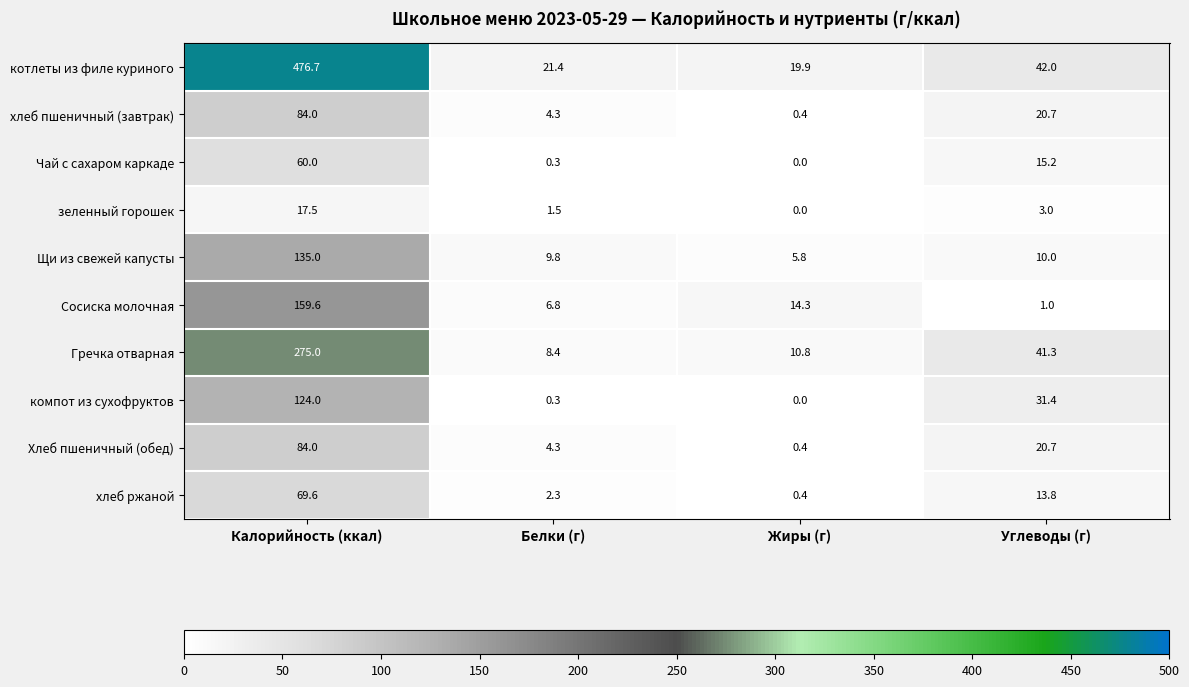

Rank the categories by хлеб пшеничный (завтрак) value from highest to lowest.

Калорийность (ккал), Углеводы (г), Белки (г), Жиры (г)